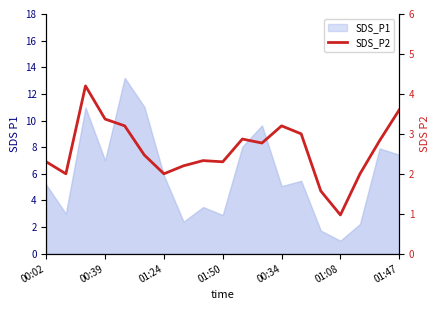

What is the smallest value displayed?

1.0